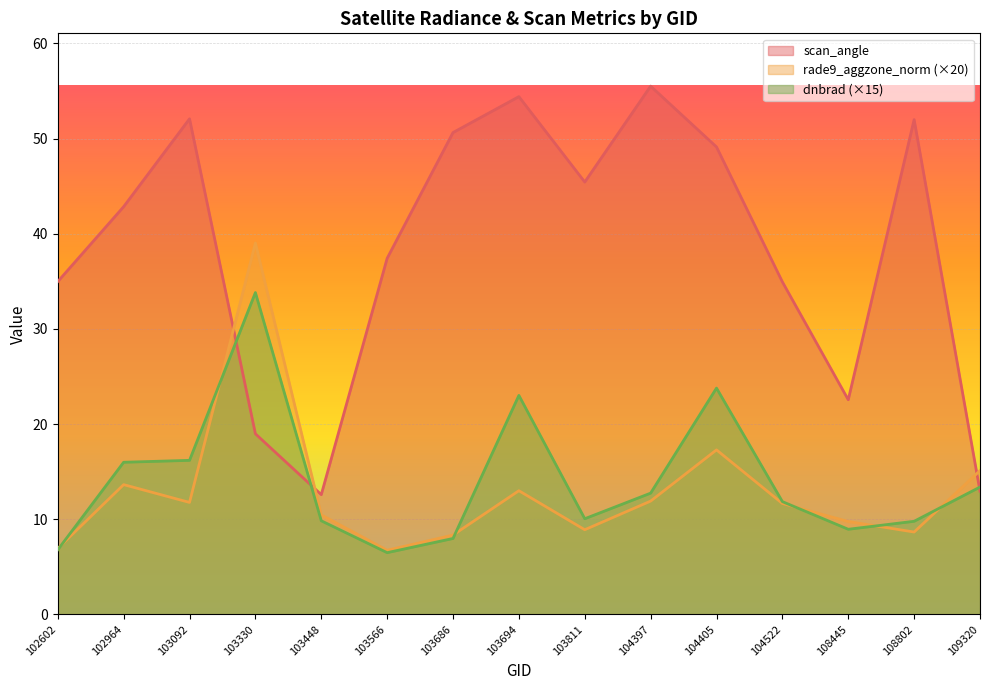

At which category does the chart reach its peak across all series?

104397